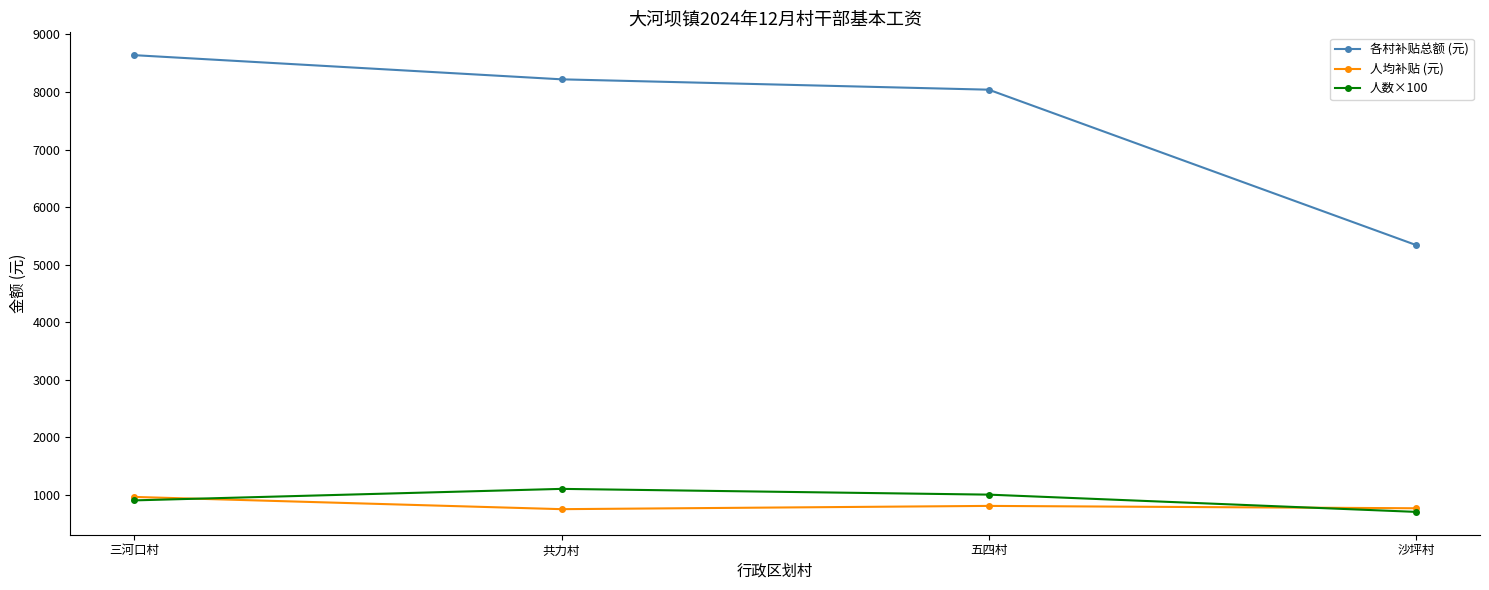

True or false: 人数×100 and 各村补贴总额 (元) intersect in this chart.

False